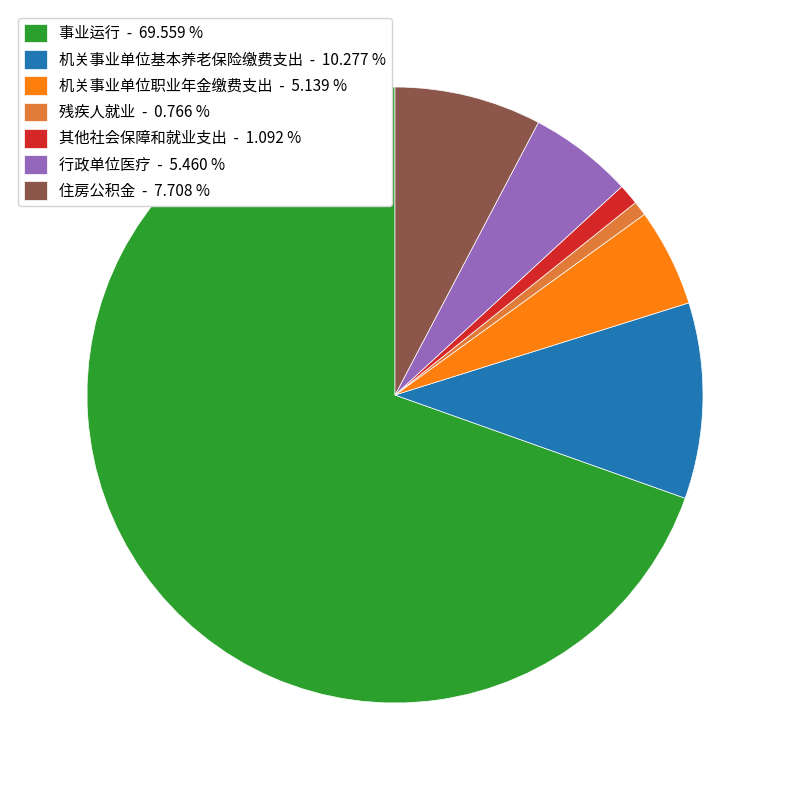

True or false: 事业运行 accounts for 70% of the total.

True